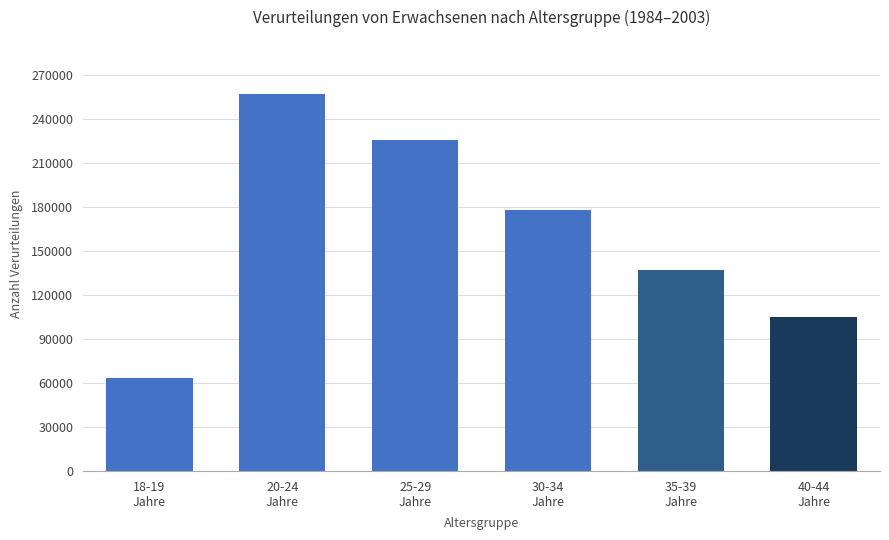

The chart shows a value of 137205 at 35-39
Jahre. True or false?

True